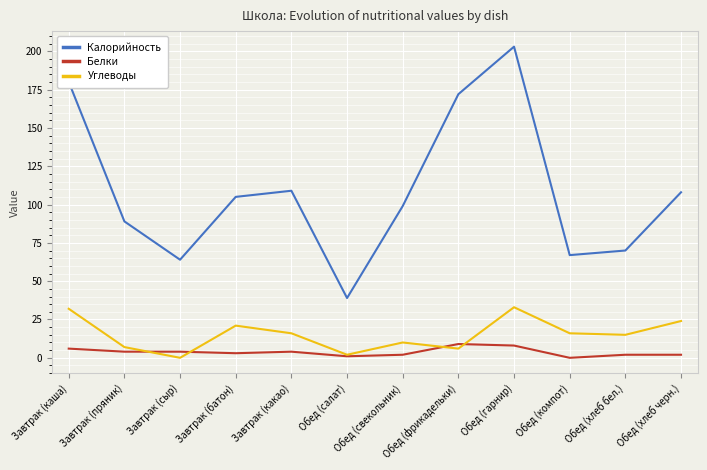

What position from the right is Завтрак (каша)?

12